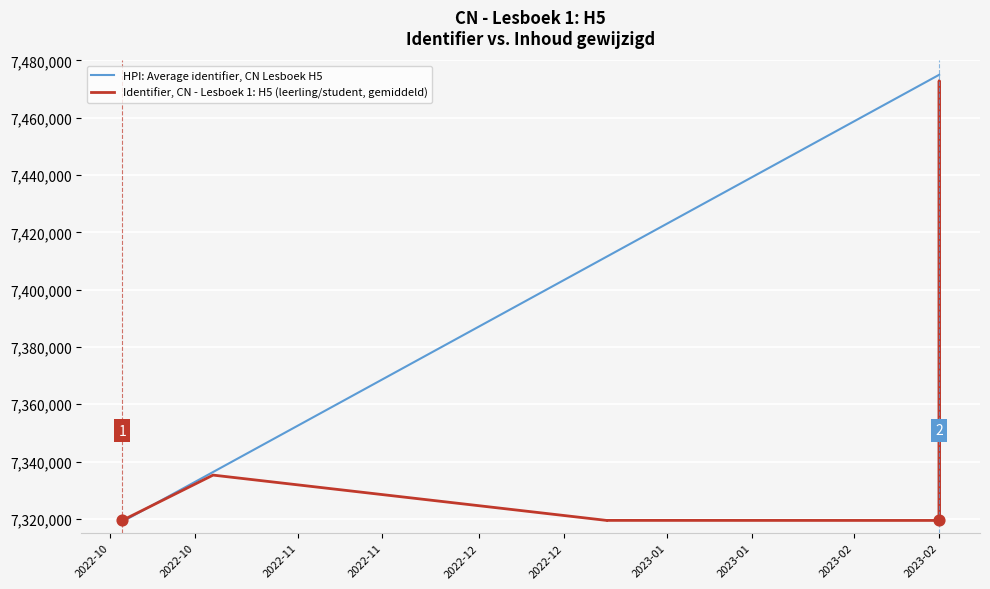

Which series has the widest spread of Y values?

HPI: Average identifier, CN Lesboek H5